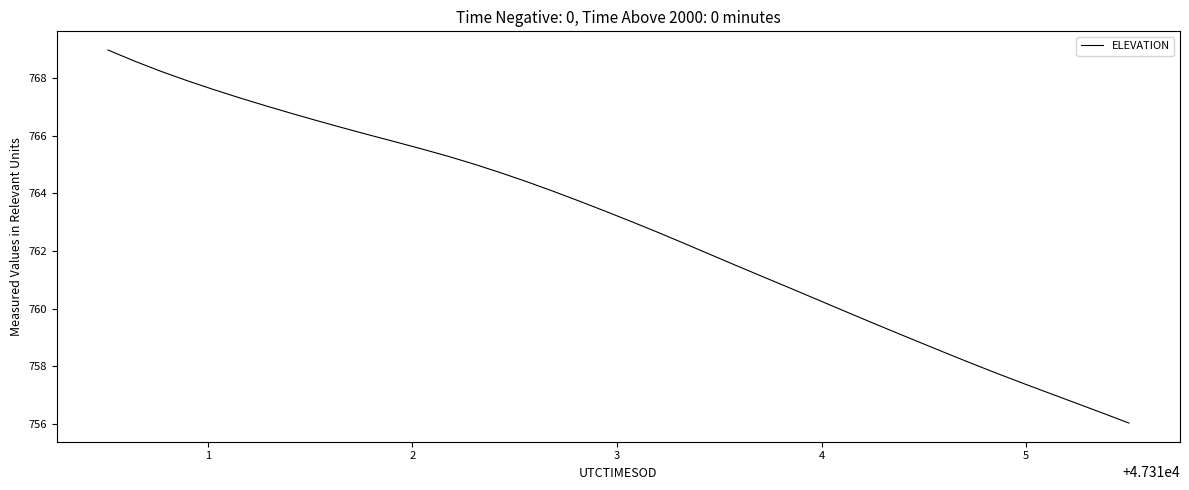

What is the smallest value displayed?

756.0